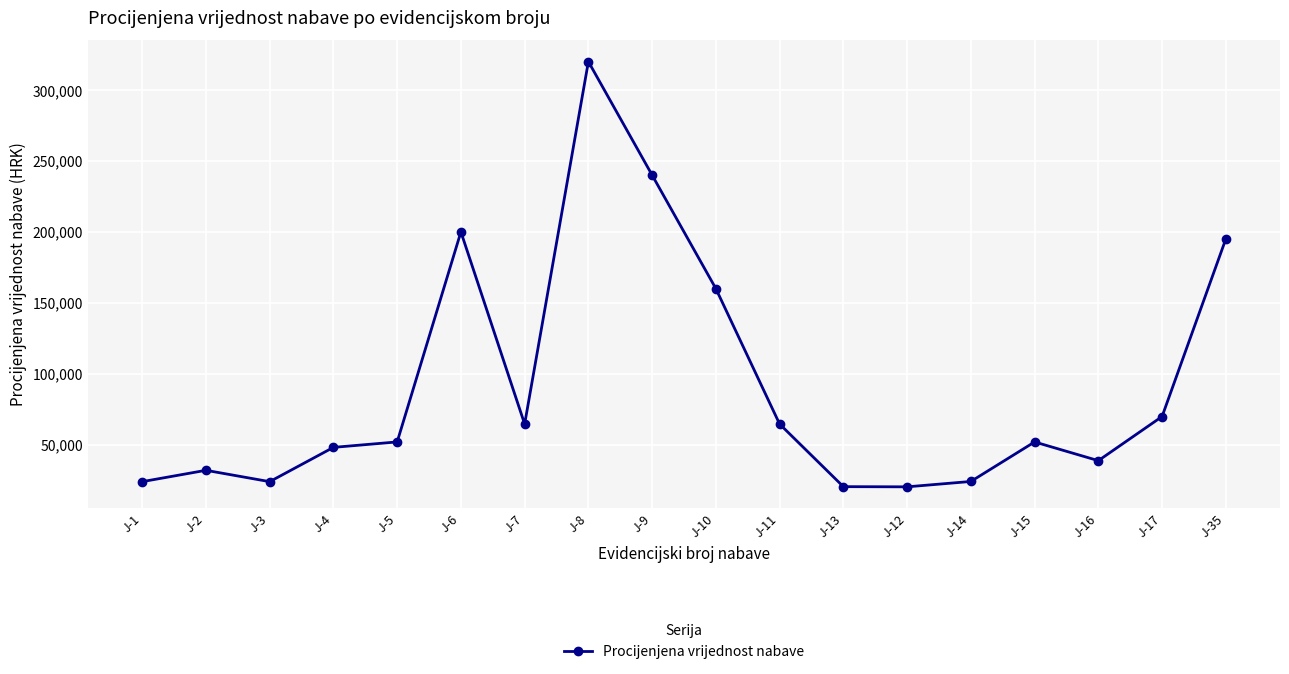

What is the maximum value shown in the chart?

320000.0